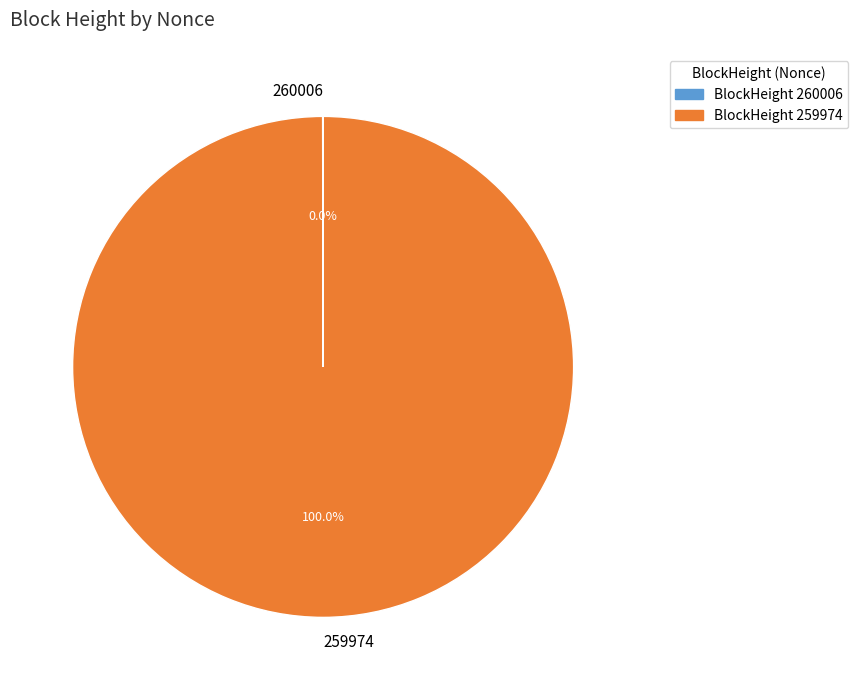

Does any single category account for the majority?

Yes